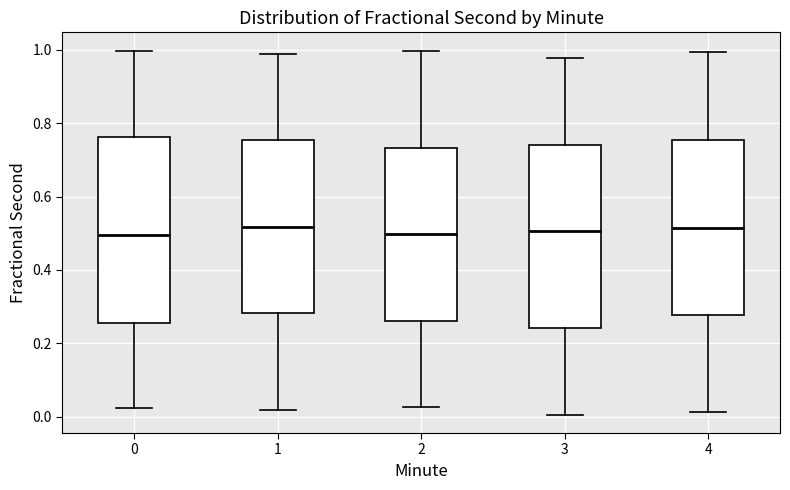

Where does the median line of the box at x = 4 sit on the y-axis? The values are not printed on the chart, so give them approximately, as read against the axis.

0.52